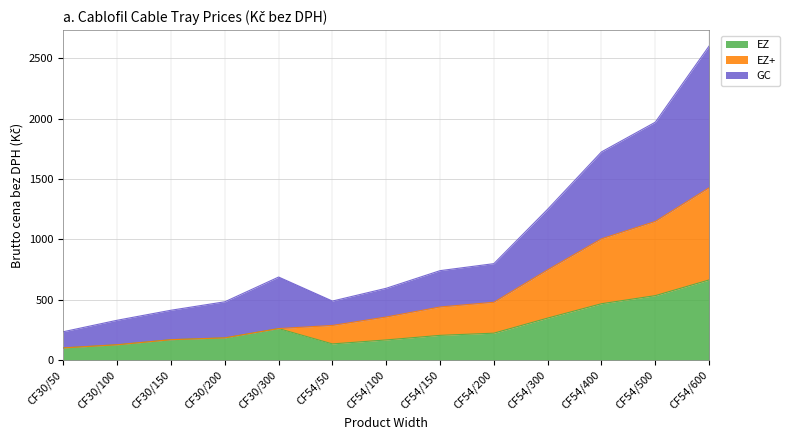

Where is GC nearest to the value 1418?

CF54/300